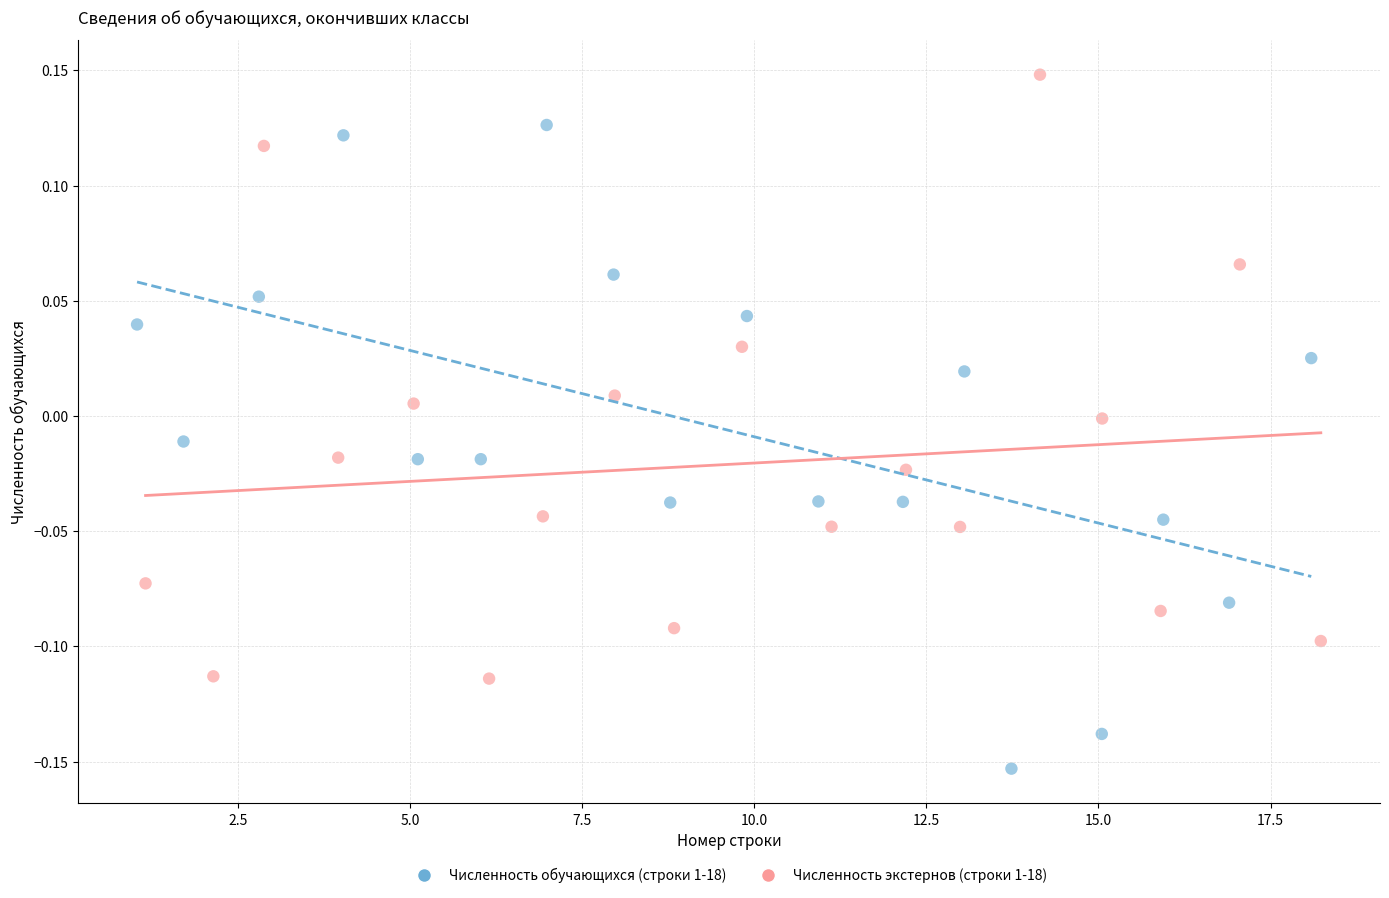

Which series reaches the maximum Y coordinate?

Численность экстернов (строки 1-18)